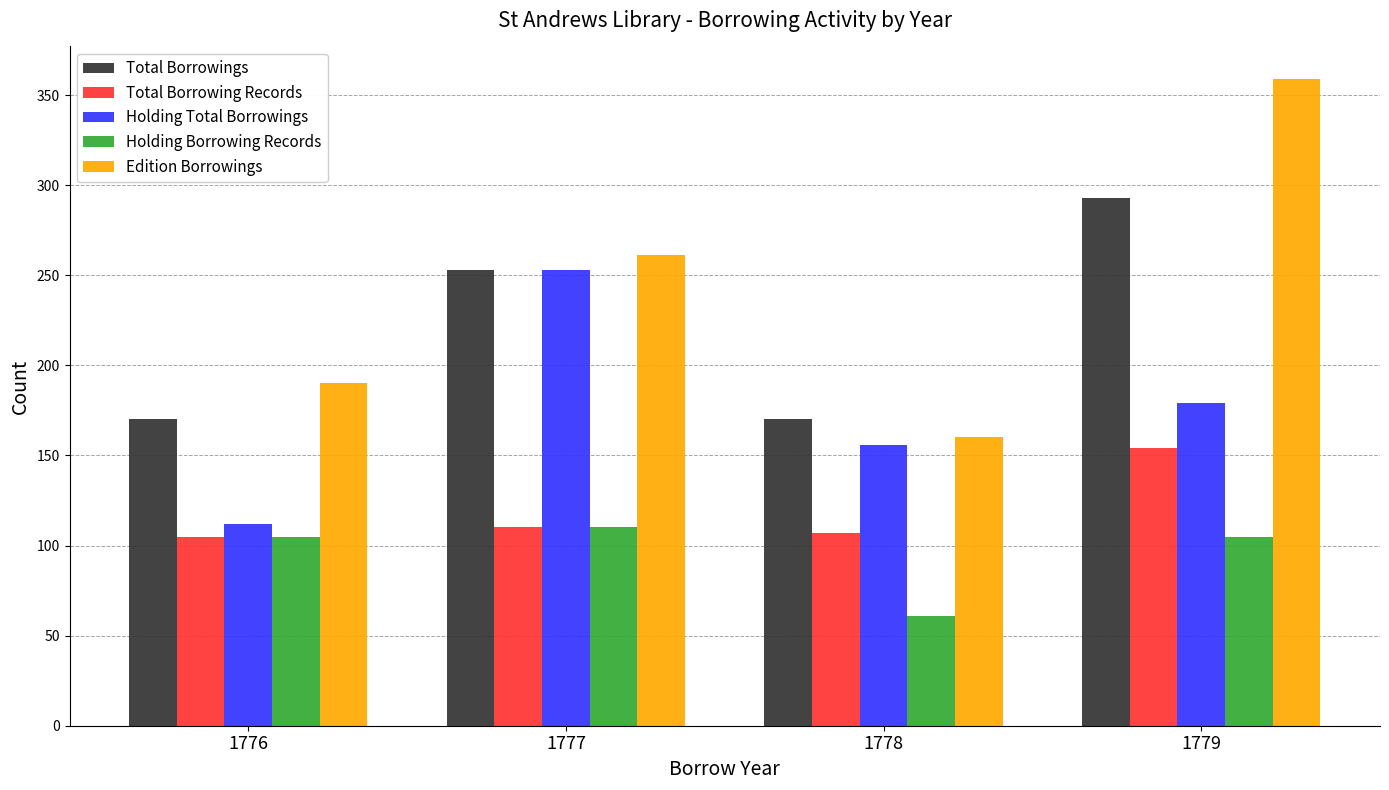

Are the bars grouped side by side (vs. stacked)?

Yes